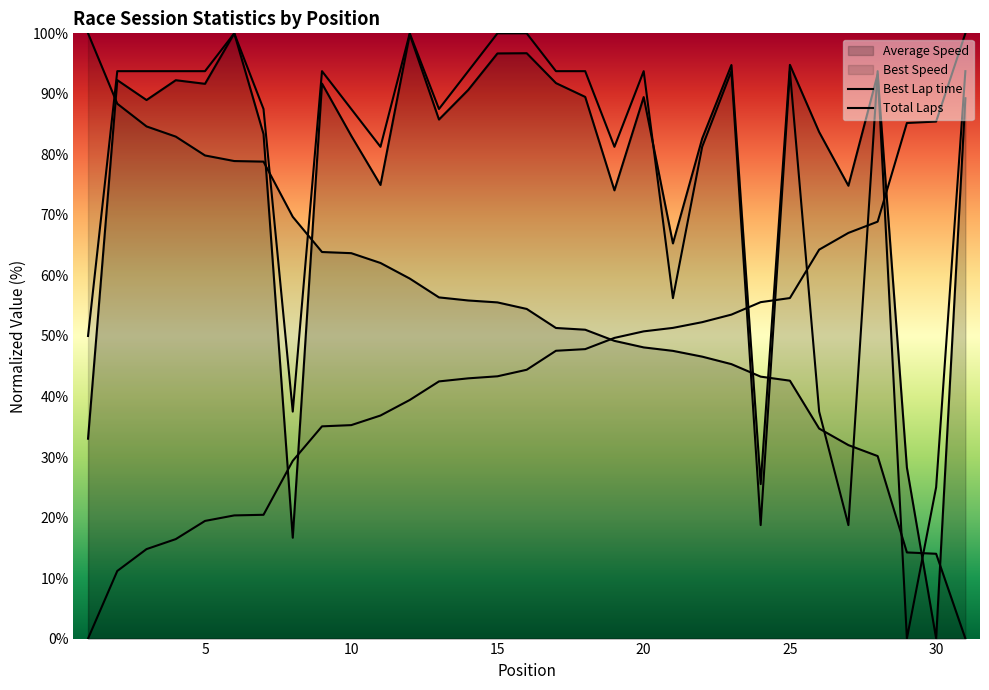

Reading left to right, transcribe all the data shown in this chart.

Best Lap time: 0.0	11.2	14.8	16.4	19.4	20.4	20.5	29.4	35.1	35.3	36.9	39.4	42.5	43.0	43.3	44.4	47.6	47.8	49.7	50.8	51.3	52.3	53.5	55.6	56.3	64.3	67.0	68.9	85.2	85.4	100.0
Best Speed: 100.0	88.4	84.6	82.9	79.8	78.9	78.8	69.7	63.9	63.7	62.1	59.5	56.4	55.9	55.5	54.5	51.3	51.0	49.2	48.1	47.5	46.6	45.3	43.3	42.6	34.7	32.0	30.2	14.2	14.0	0.0
Average Speed: 33.0	92.3	89.0	92.3	91.7	100.0	83.4	16.7	91.7	83.1	74.9	99.8	85.8	90.6	96.7	96.7	91.8	89.5	74.1	89.5	65.3	82.6	94.8	25.5	94.8	83.7	74.8	93.2	28.3	0.0	89.3
Total Laps: 50.0	93.8	93.8	93.8	93.8	100.0	87.5	37.5	93.8	87.5	81.2	100.0	87.5	93.8	100.0	100.0	93.8	93.8	81.2	93.8	56.2	81.2	93.8	18.8	93.8	37.5	18.8	93.8	0.0	25.0	93.8